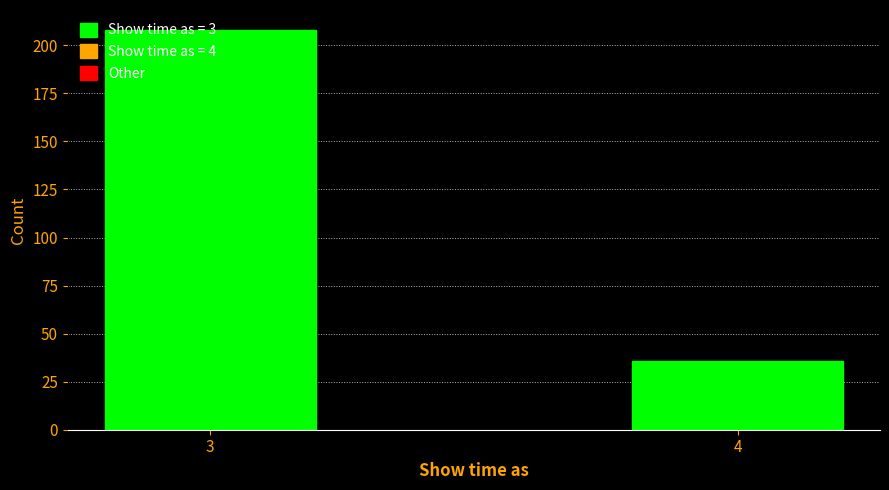

Rank the categories by value from highest to lowest.

3, 4